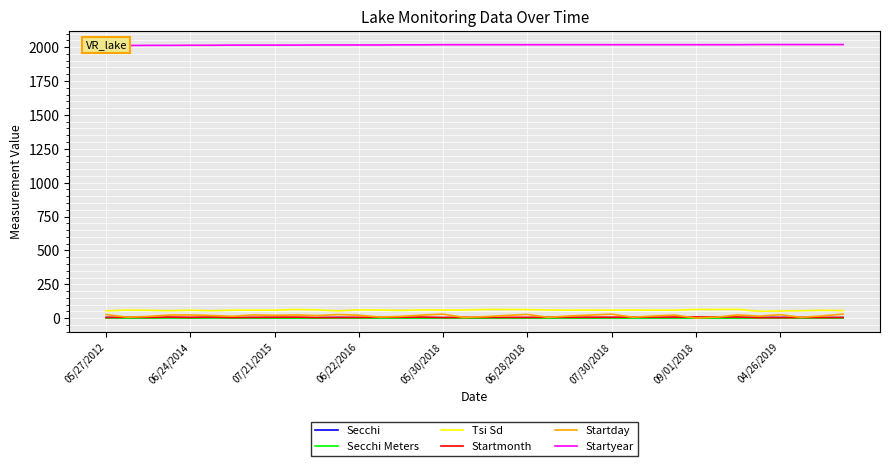

What is the minimum value for Tsi Sd?

51.0